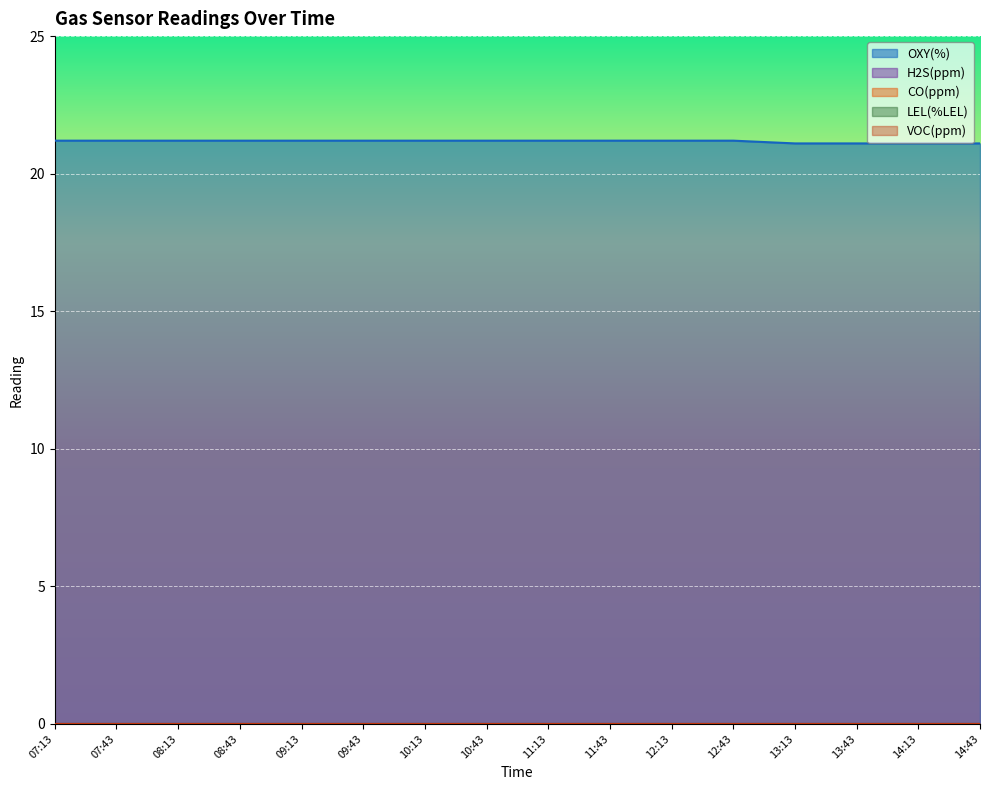

List the series in order of their peak value, highest first.

OXY(%), H2S(ppm), CO(ppm), LEL(%LEL), VOC(ppm)